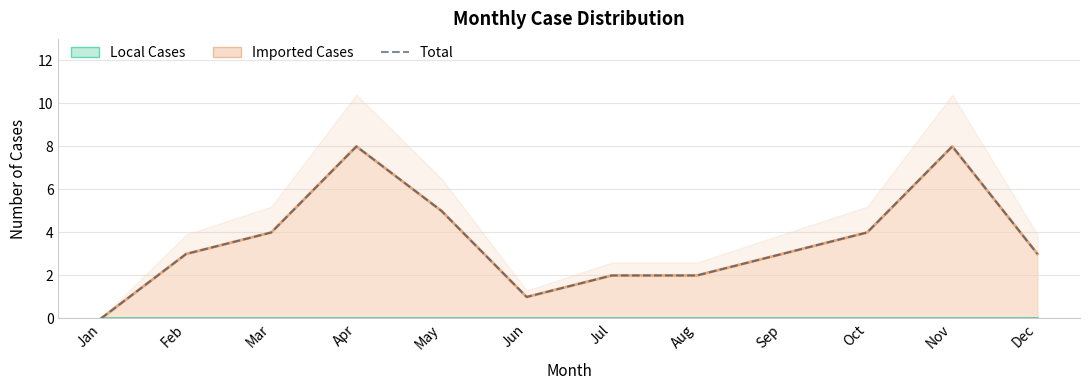

Reading left to right, extract all data points from this chart.

Jan=0	Feb=3	Mar=4	Apr=8	May=5	Jun=1	Jul=2	Aug=2	Sep=3	Oct=4	Nov=8	Dec=3